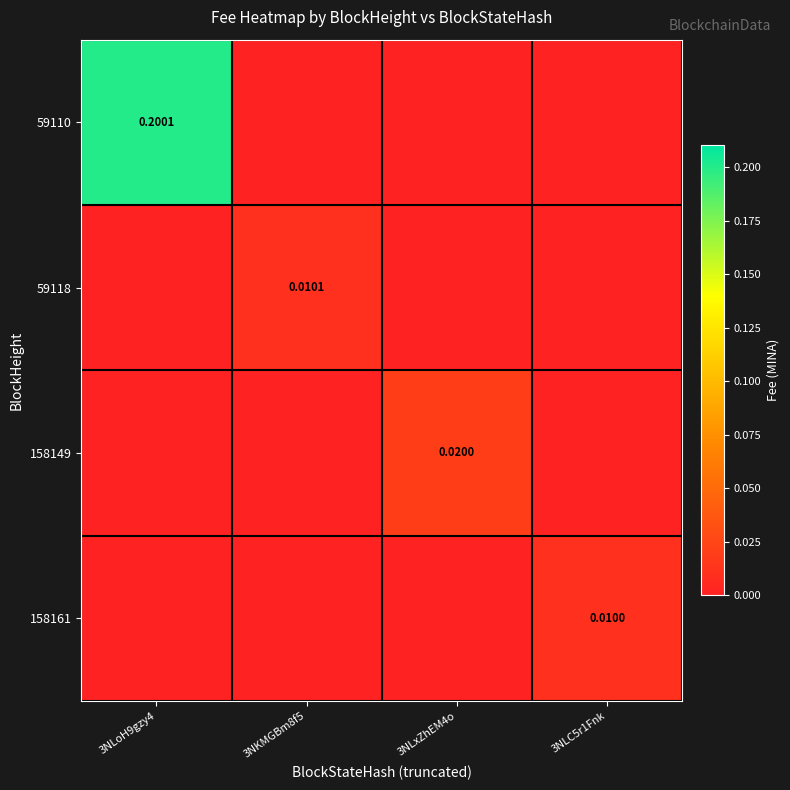

What is the difference between the highest and lowest values at 3NLoH9gzy4?

0.2